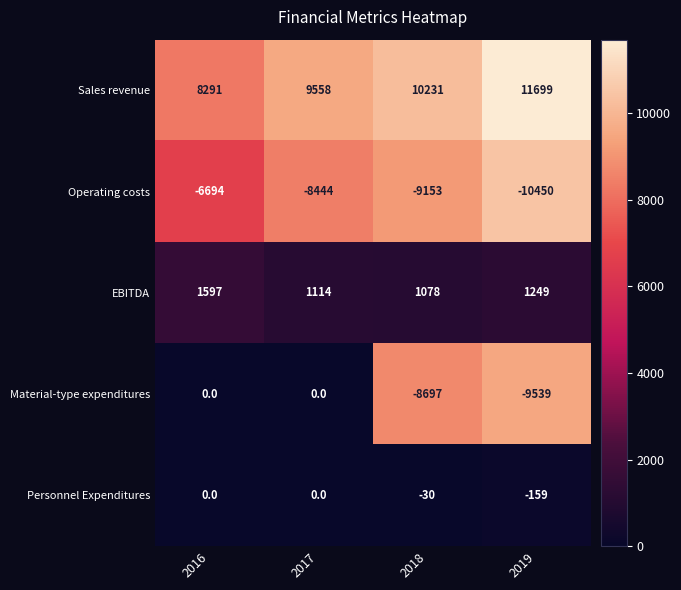

What is the difference between the highest and lowest values at 2019?

22149